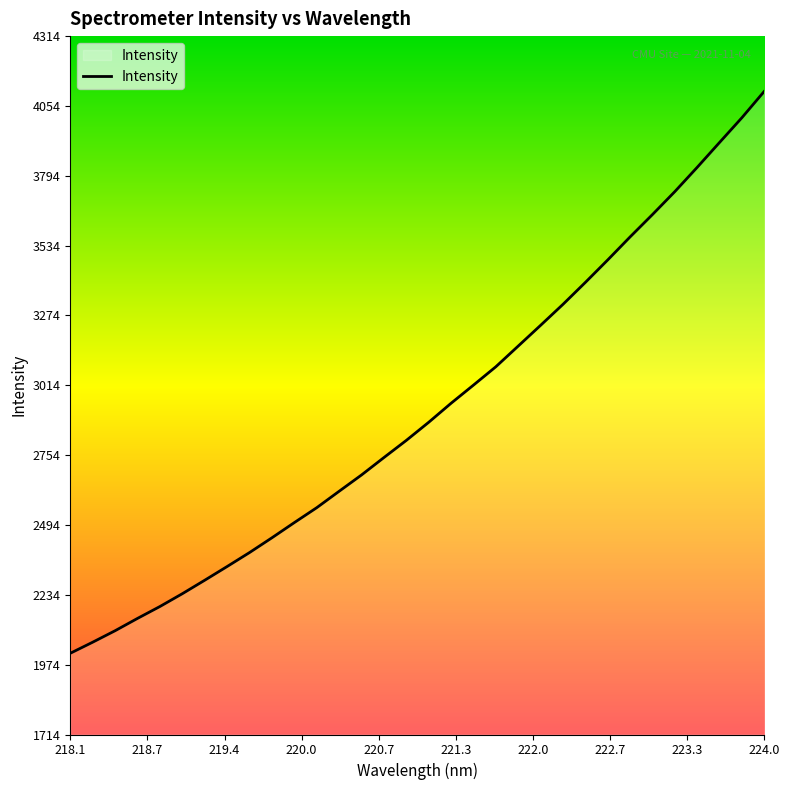

What is the greatest value displayed?

4108.8